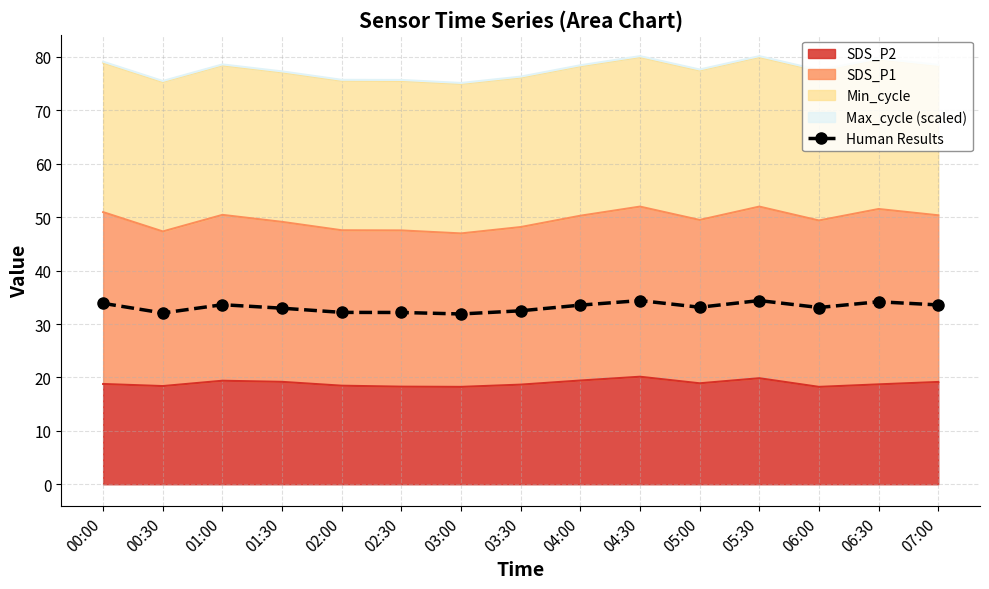

Rank the categories by value from highest to lowest.

04:30, 05:30, 06:30, 00:00, 01:00, 07:00, 04:00, 05:00, 06:00, 01:30, 03:30, 02:00, 02:30, 00:30, 03:00